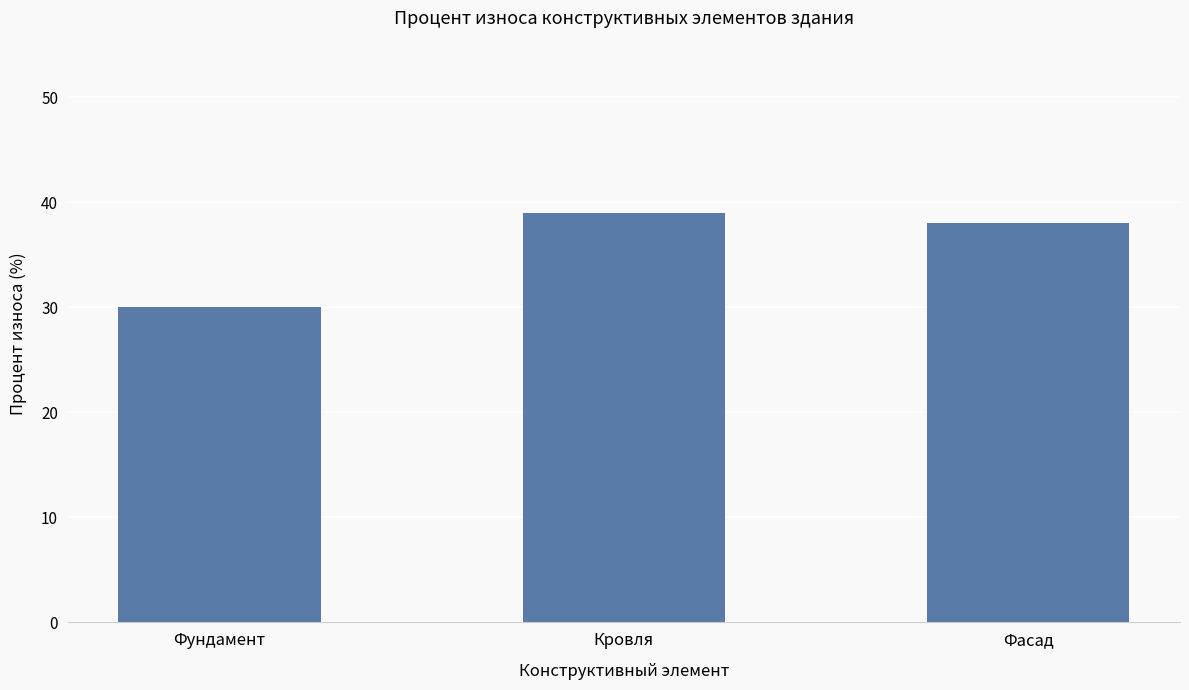

How many values are below 38?

1